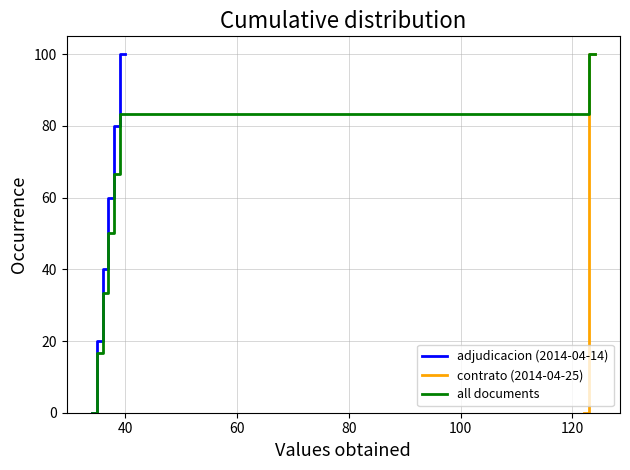

How many data points are less than 38?

3